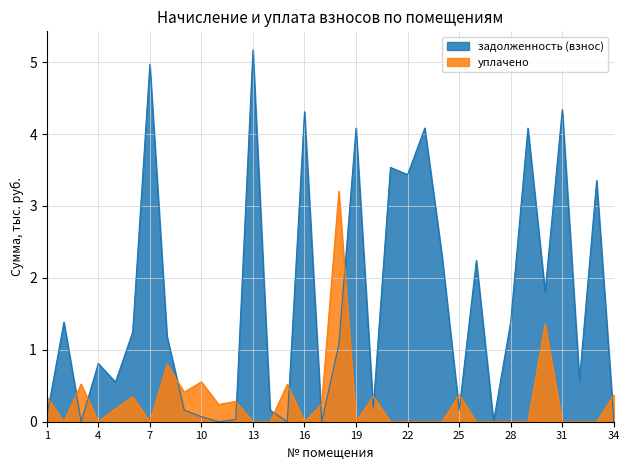

What is the value of the задолженность (взнос) point at the 32nd from the left?

0.6